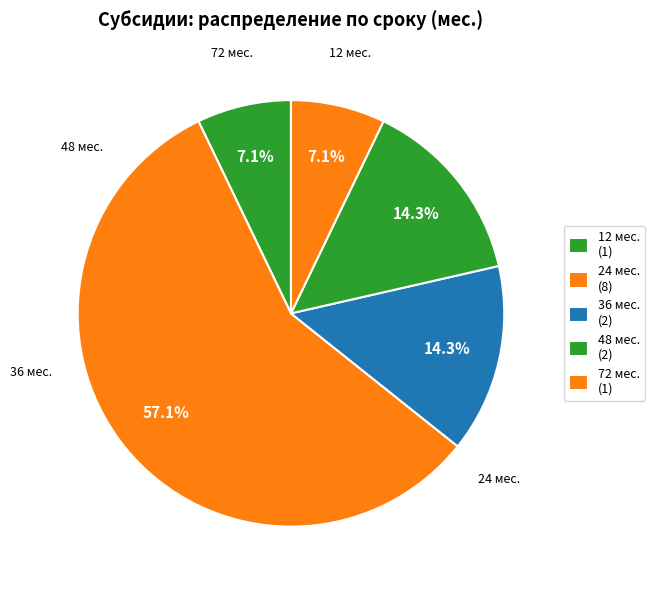

Count the number of slices in the pie.

5